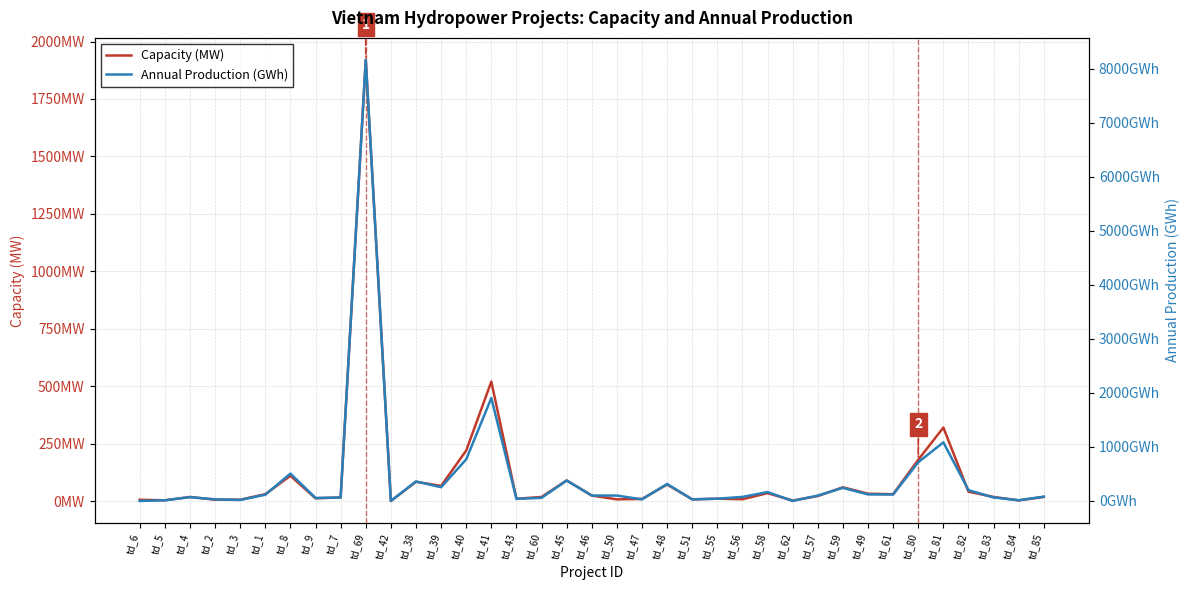

What is the label of the 15th point from the left?

td_41